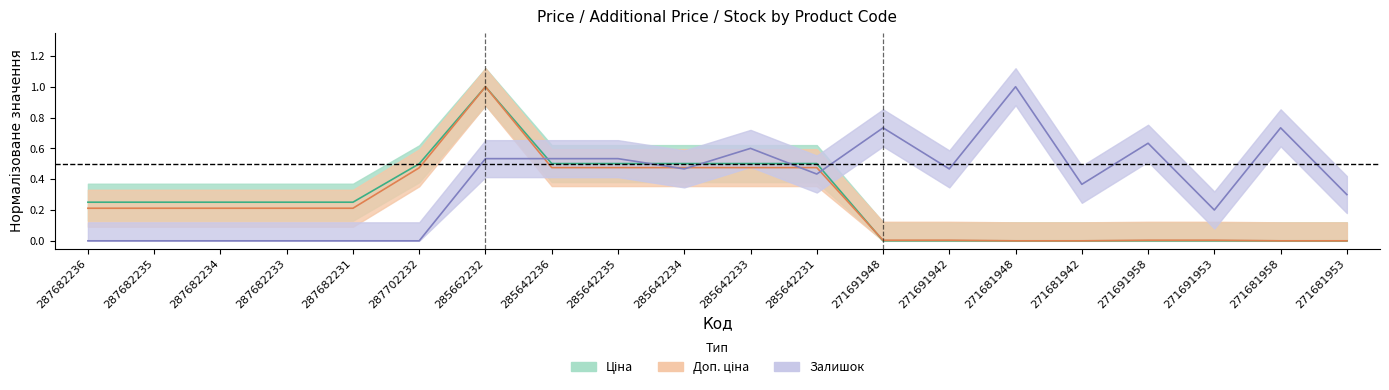

How many data points does each series have?

20